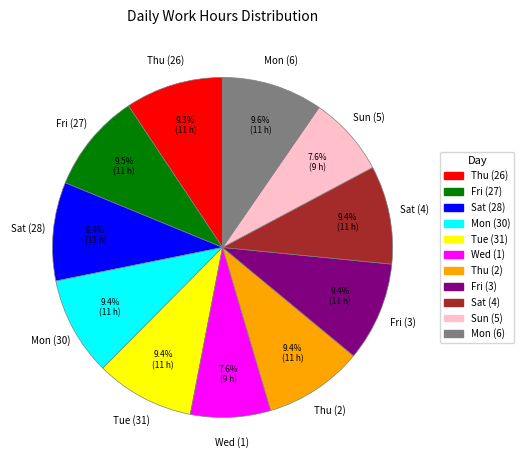

Combined, what portion of the pie is Sun (5) and Mon (30)?

17.0%